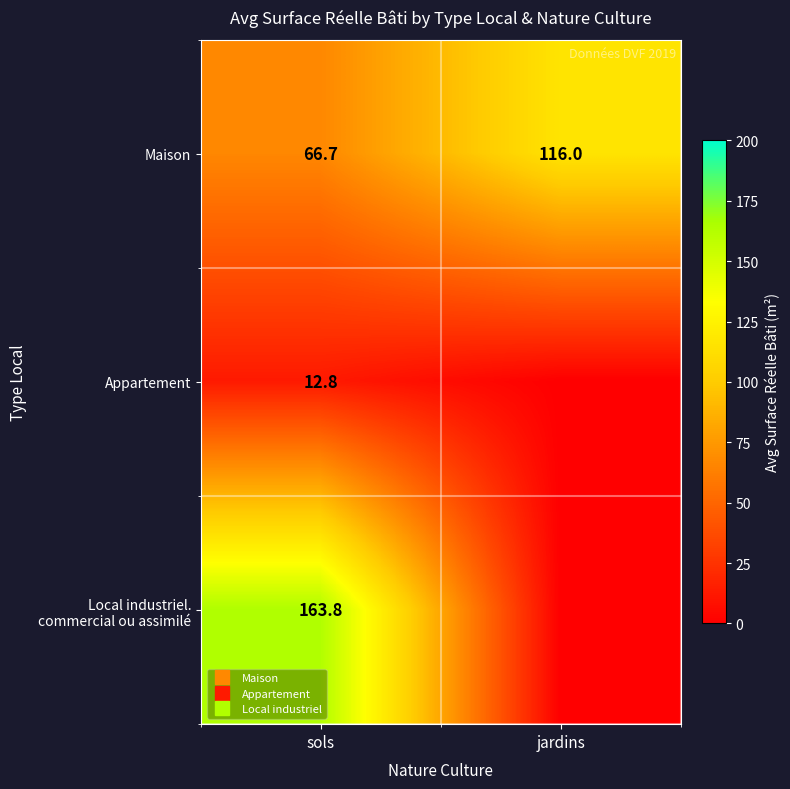

What is the total value across all series at jardins?

116.0